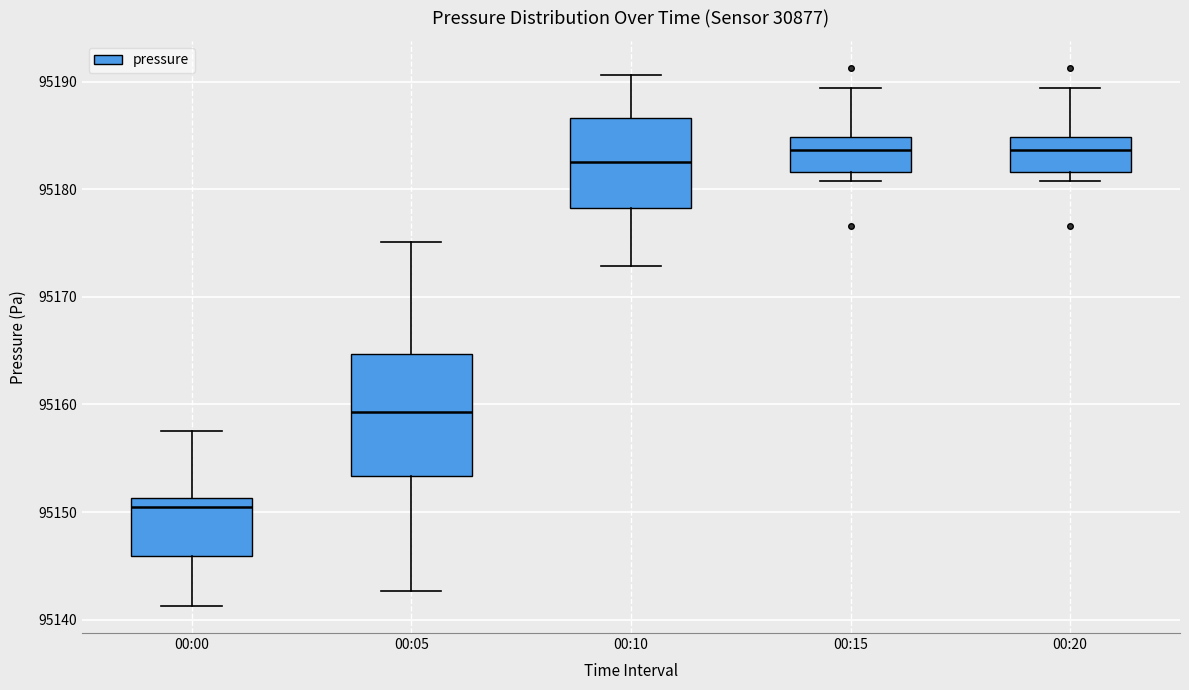

Reading left to right, read every box against the y-axis: the position of its median line, the range the box covers, and the ends of its whiskers. The values are not printed on the chart, so give them approximately, as read against the axis.

00:00: median 95150, box 95146 to 95151, whiskers 95141 to 95158
00:05: median 95159, box 95153 to 95165, whiskers 95143 to 95175
00:10: median 95183, box 95178 to 95187, whiskers 95173 to 95191
00:15: median 95184, box 95182 to 95185, whiskers 95181 to 95189
00:20: median 95184, box 95182 to 95185, whiskers 95181 to 95189